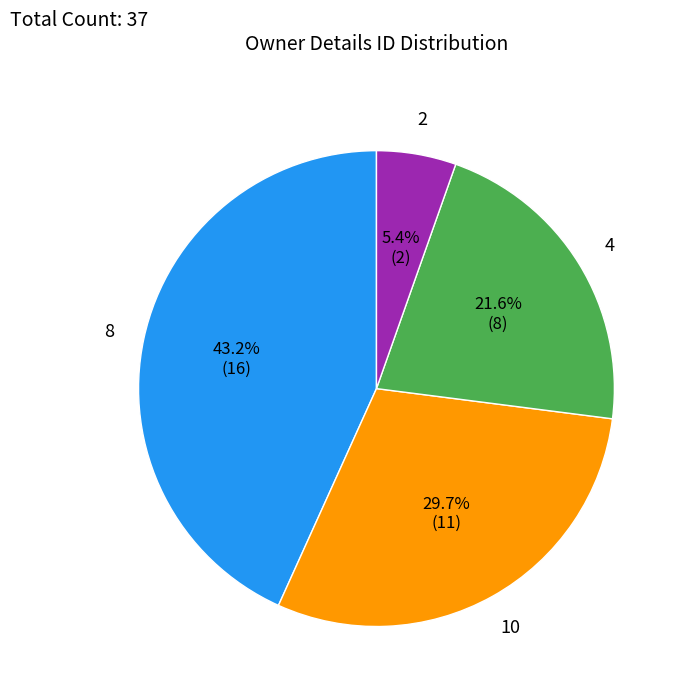

How much of the chart is everything except 2?

94.6%